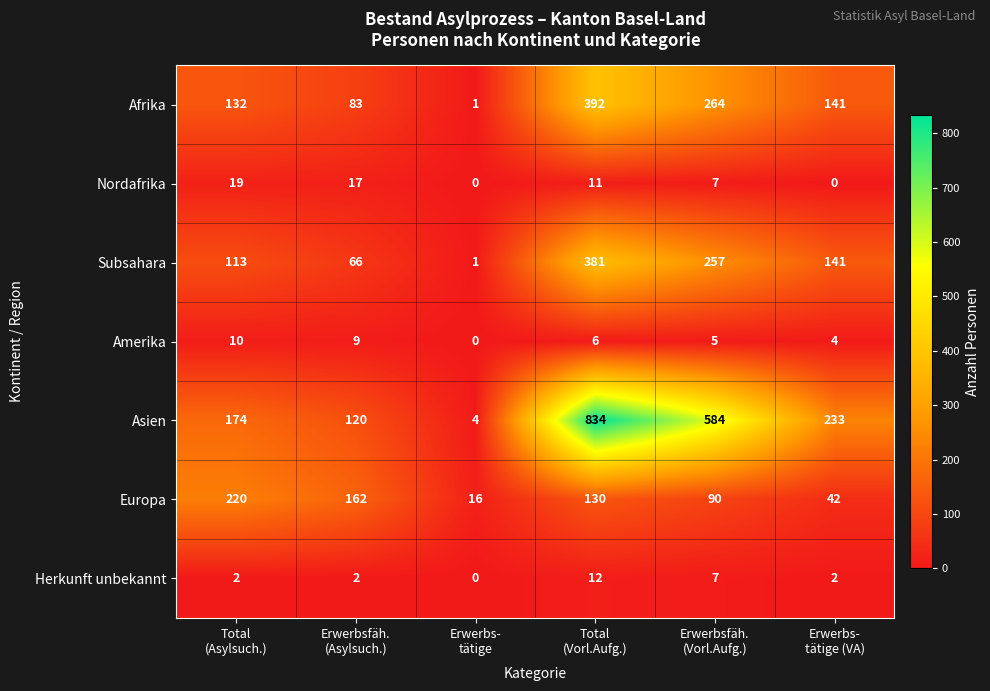

Which series has the largest total across all categories?

Asien